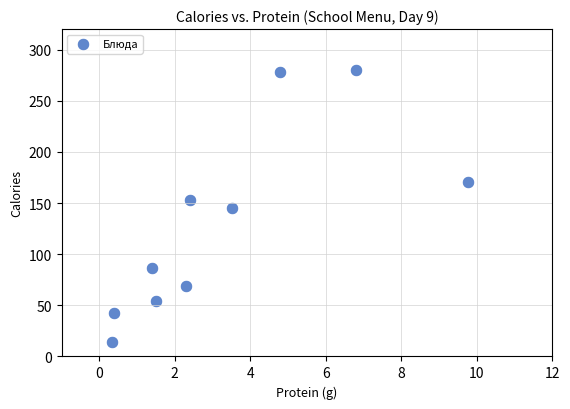

What is the average X value?

3.3